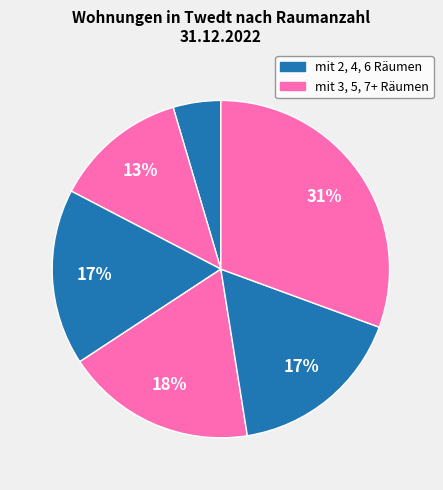

Which slice is the smallest?

mit 2 Räumen